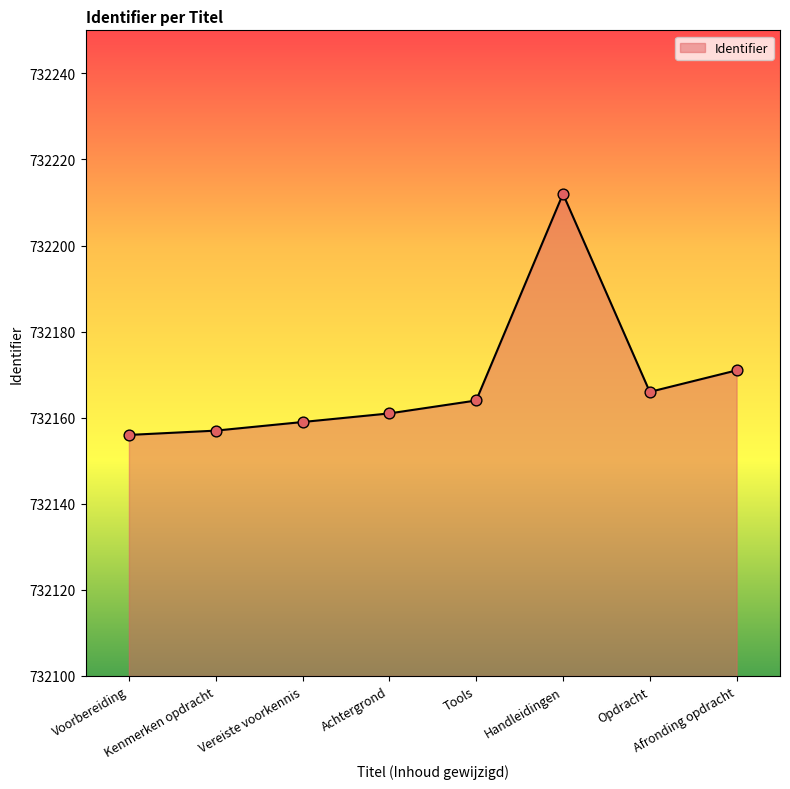

What is the ratio of the value at Achtergrond to the value at Handleidingen?

1.0